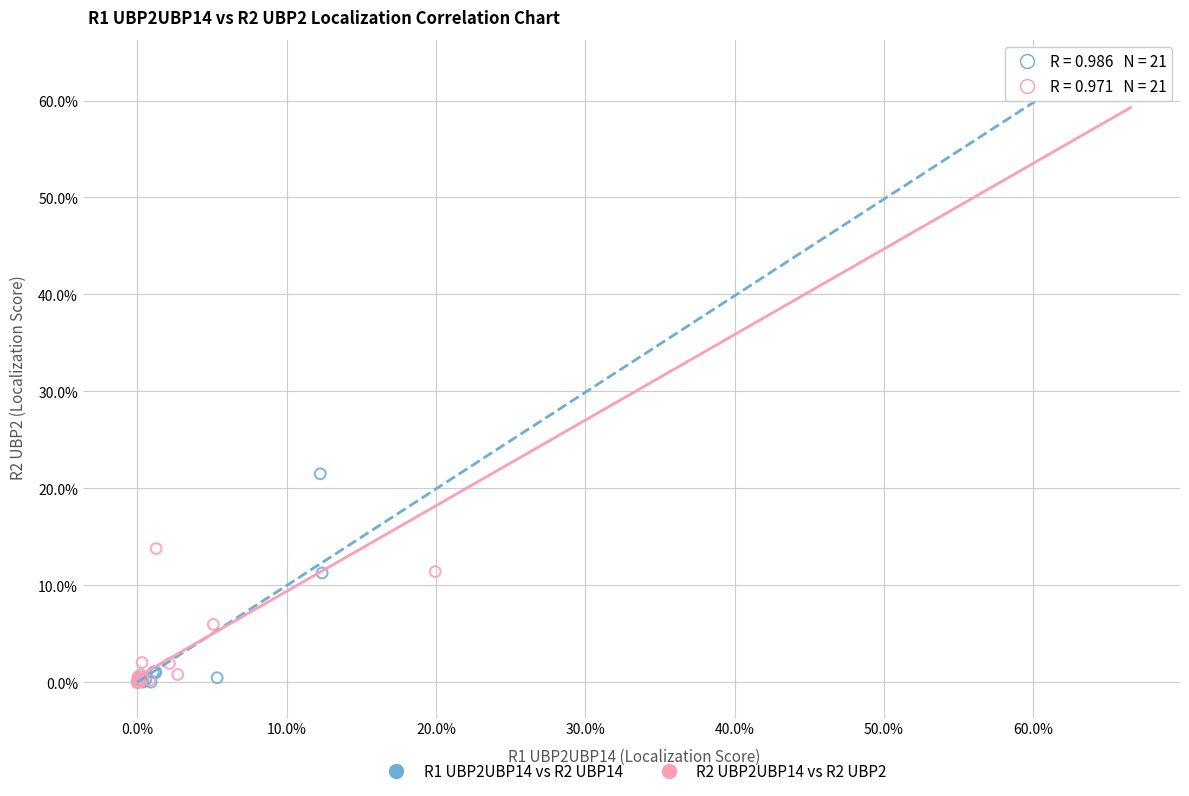

What are all the series names shown in the legend?

R1 UBP2UBP14 vs R2 UBP14, R2 UBP2UBP14 vs R2 UBP2